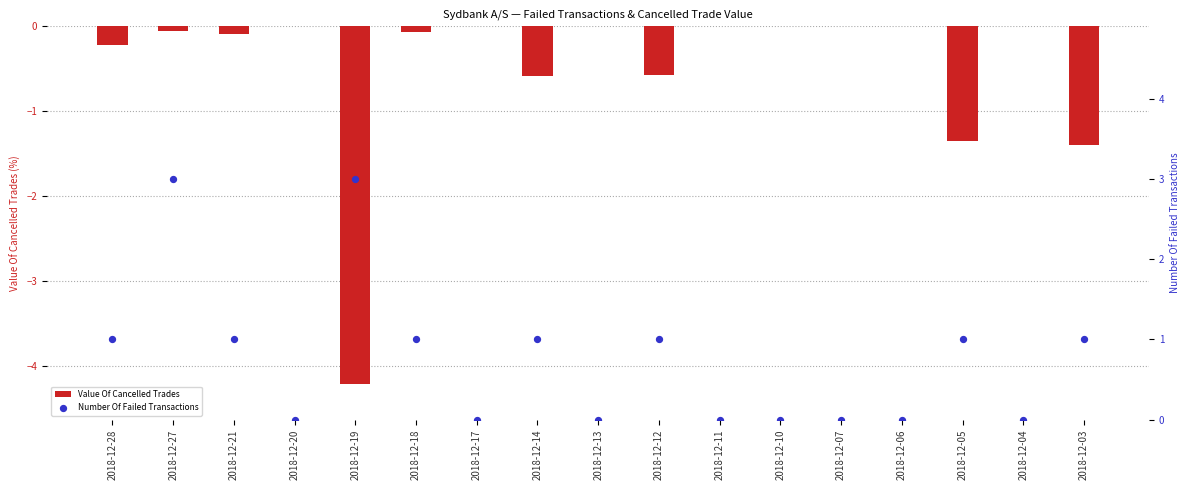

What are all the series names shown in the legend?

Value Of Cancelled Trades, Number Of Failed Transactions